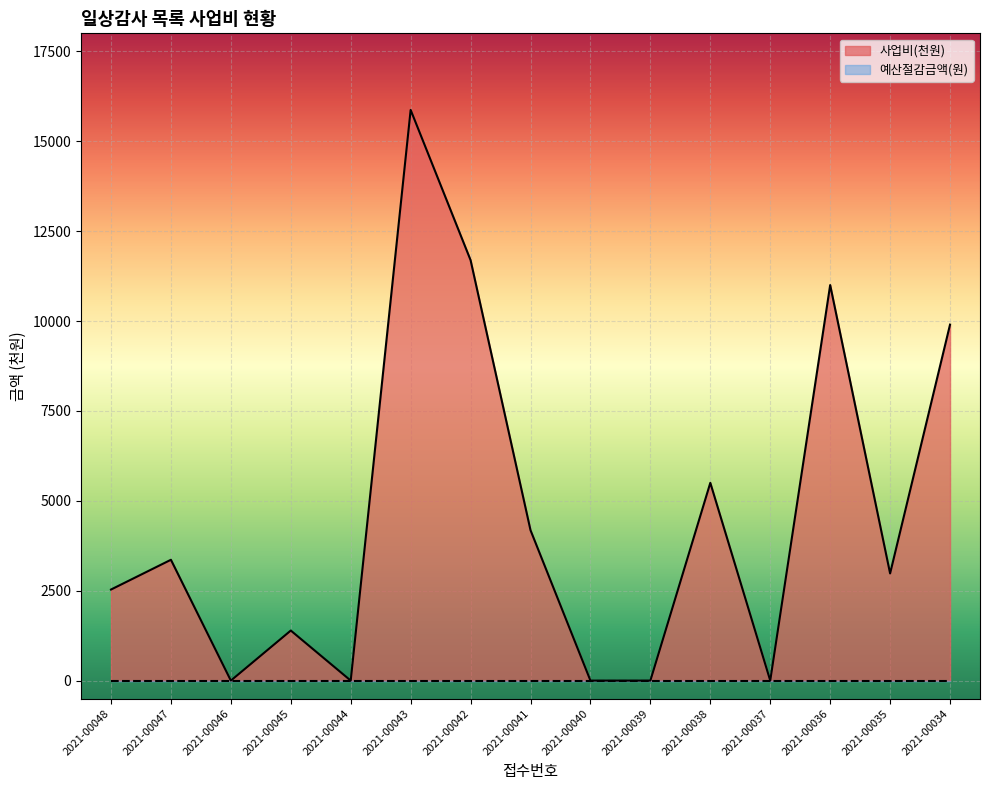

How many positive values are there?

10